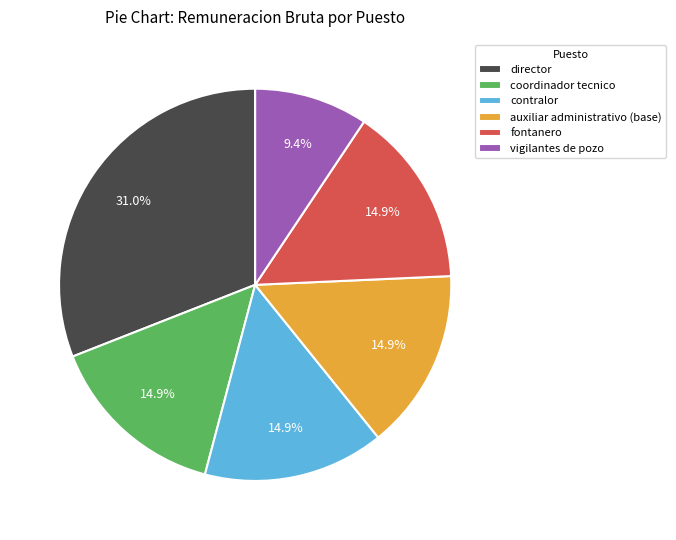

Is director the majority of the pie?

No